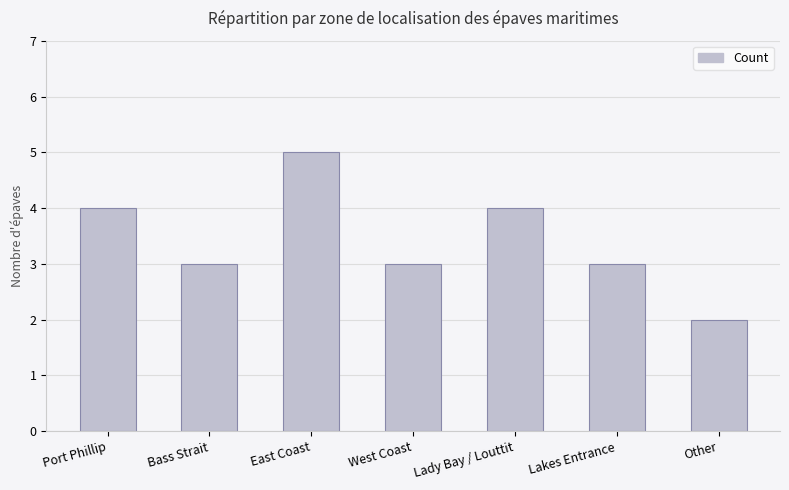

What is the label of the 6th bar from the right?

Bass Strait